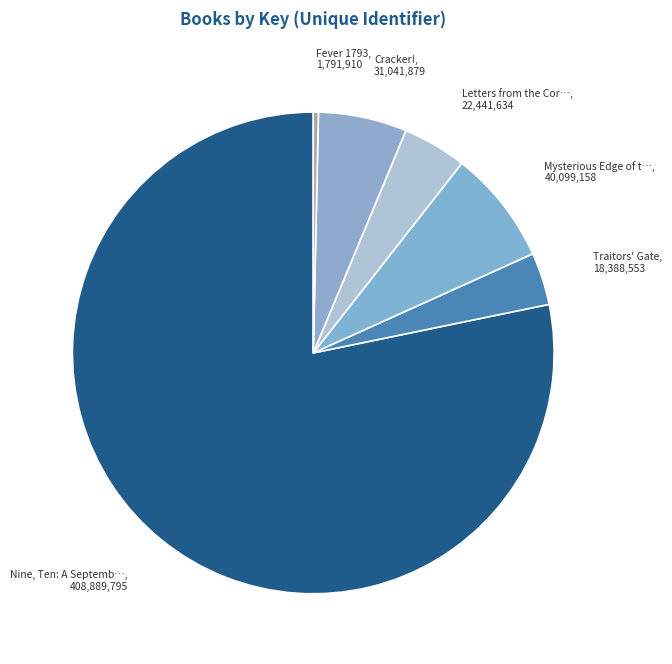

How many segments does this pie chart have?

6